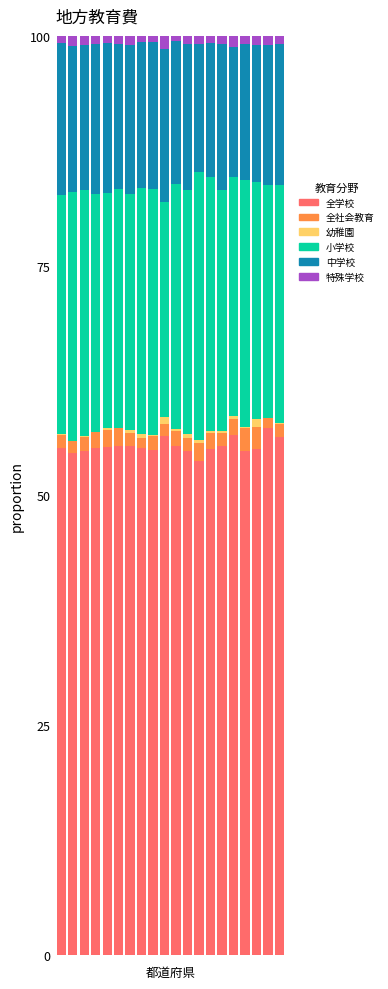

How many series are shown in this chart?

6